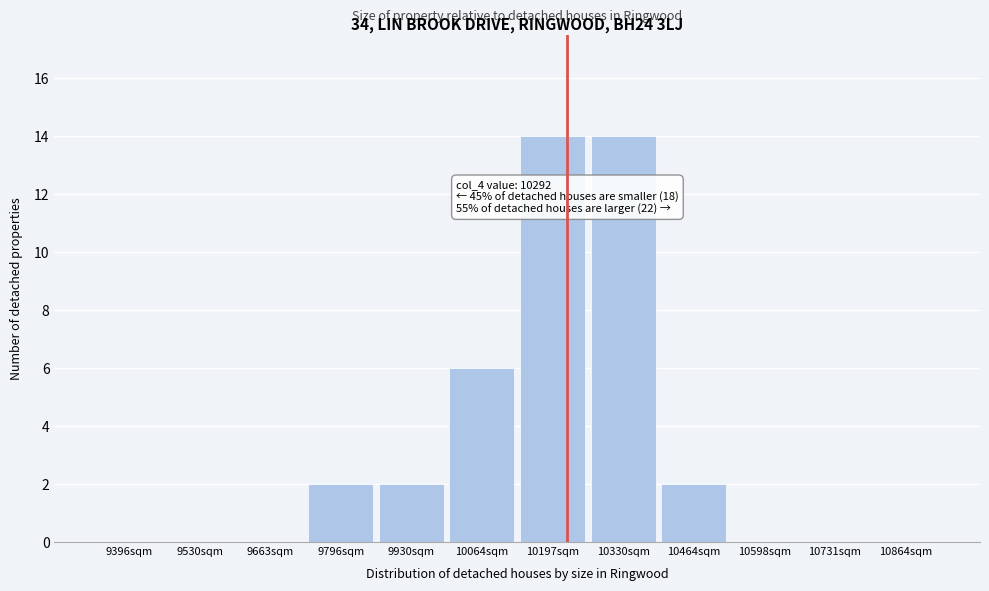

Reading left to right, list all the values displayed in this chart.

9396sqm=0	9530sqm=0	9663sqm=0	9796sqm=2	9930sqm=2	10064sqm=6	10197sqm=14	10330sqm=14	10464sqm=2	10598sqm=0	10731sqm=0	10864sqm=0